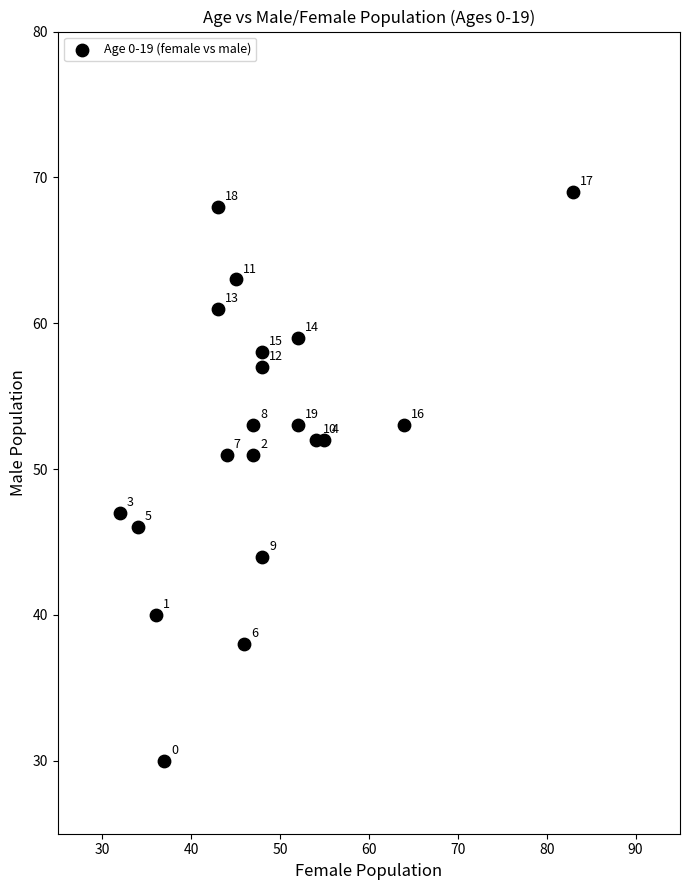

What is the range of Y values (max minus min)?

39